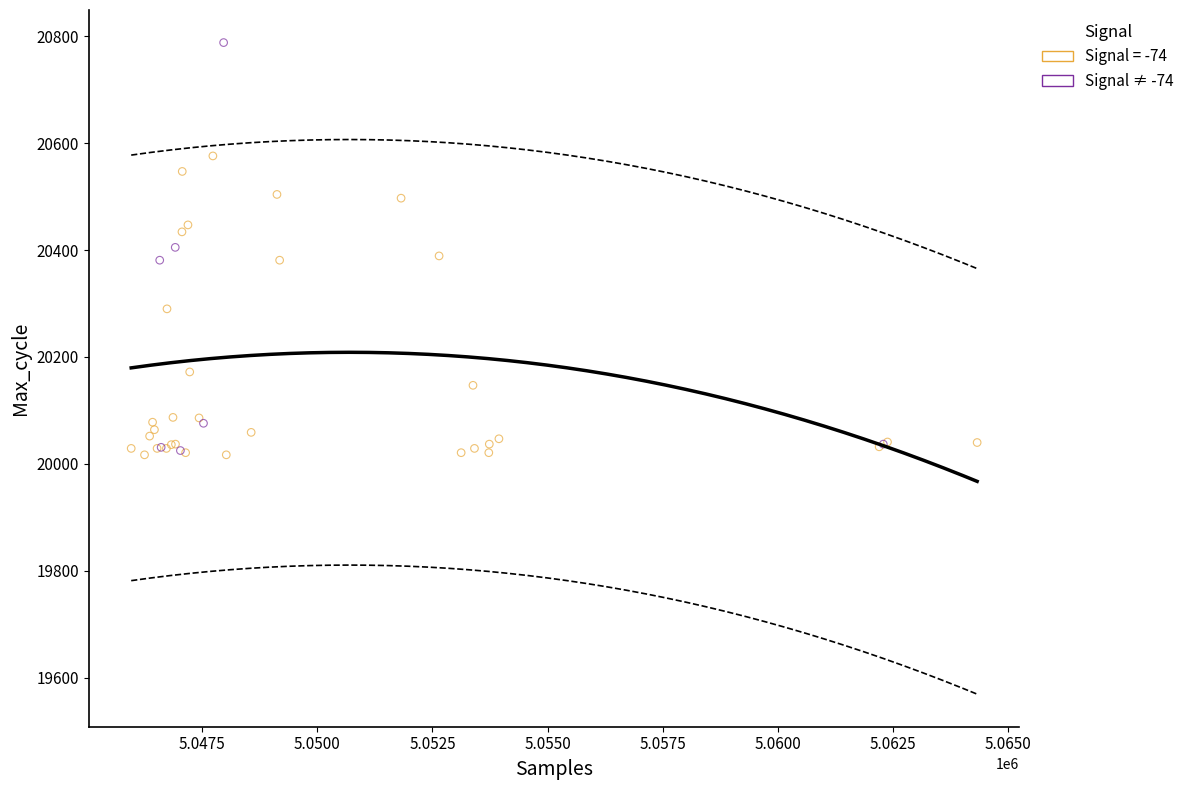

Which series reaches the maximum Y coordinate?

Signal ≠ -74